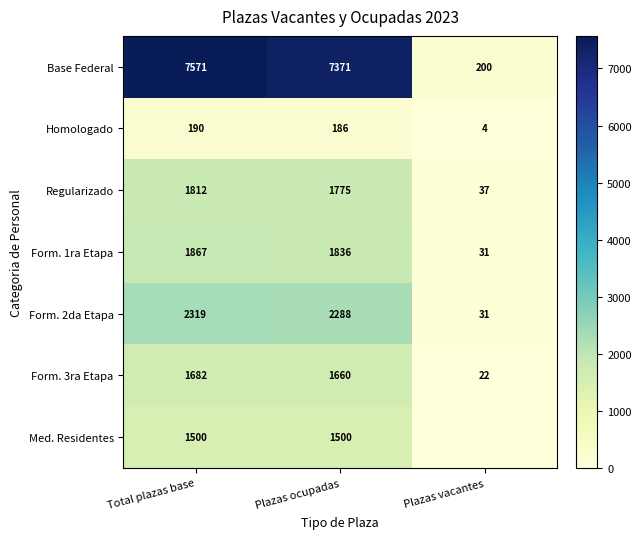

What is the spread (max minus min) of values at Plazas ocupadas?

7185